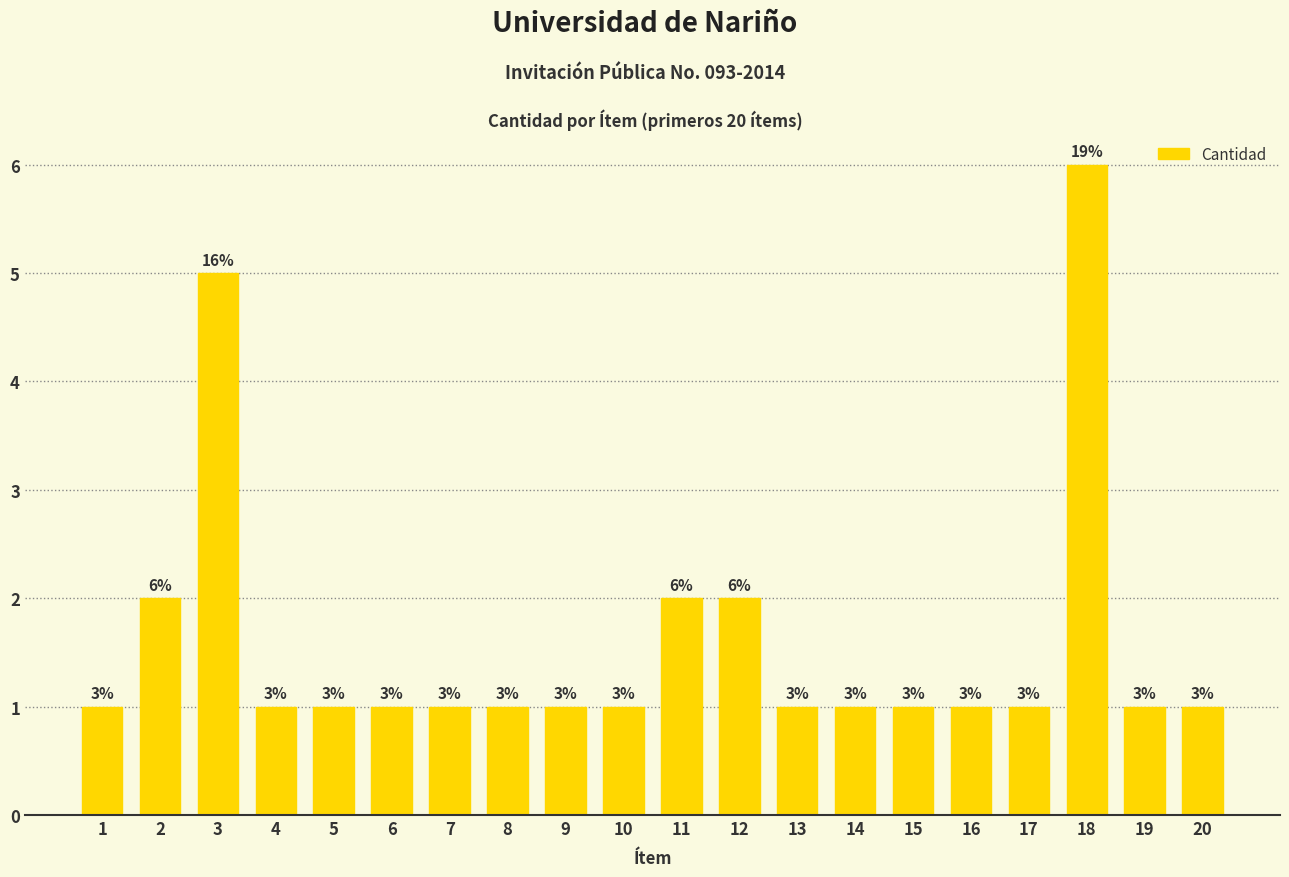

What is the greatest value displayed?

6